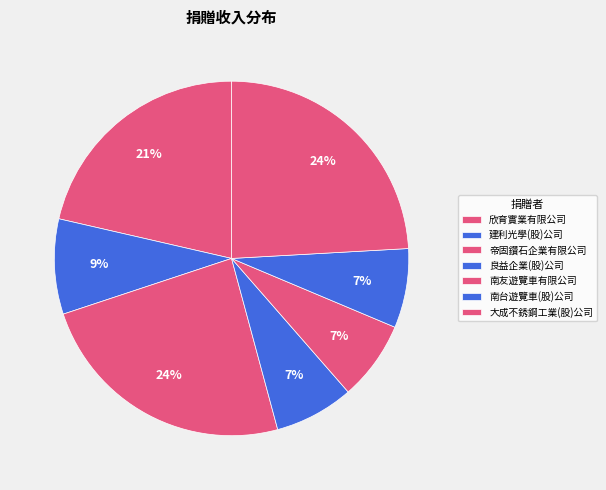

Do 建利光學(股)公司 and 良益企業(股)公司 together represent more than half of the pie?

No